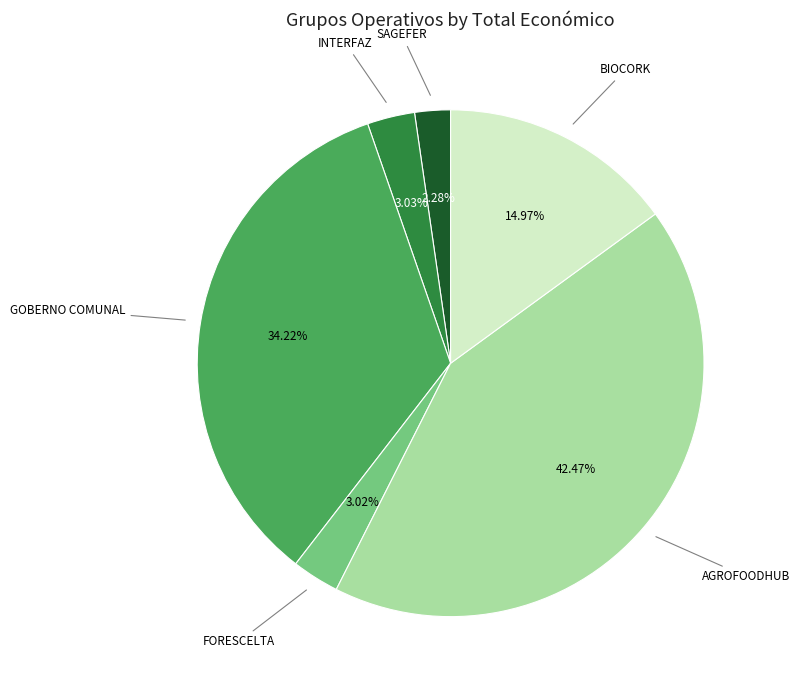

Is there a majority slice in this chart?

No